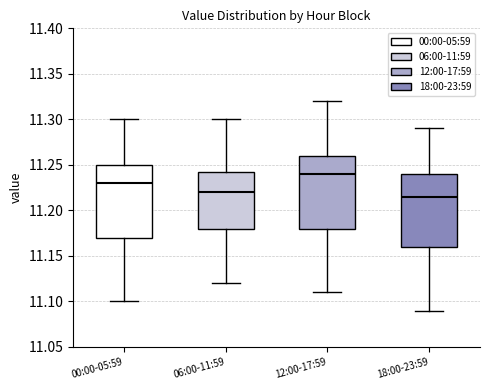

Reading left to right, read every box against the y-axis: the position of its median line, the range the box covers, and the ends of its whiskers. The values are not printed on the chart, so give them approximately, as read against the axis.

00:00-05:59: median 11.230, box 11.170 to 11.250, whiskers 11.100 to 11.300
06:00-11:59: median 11.220, box 11.180 to 11.245, whiskers 11.120 to 11.300
12:00-17:59: median 11.240, box 11.180 to 11.260, whiskers 11.110 to 11.320
18:00-23:59: median 11.215, box 11.160 to 11.240, whiskers 11.090 to 11.290